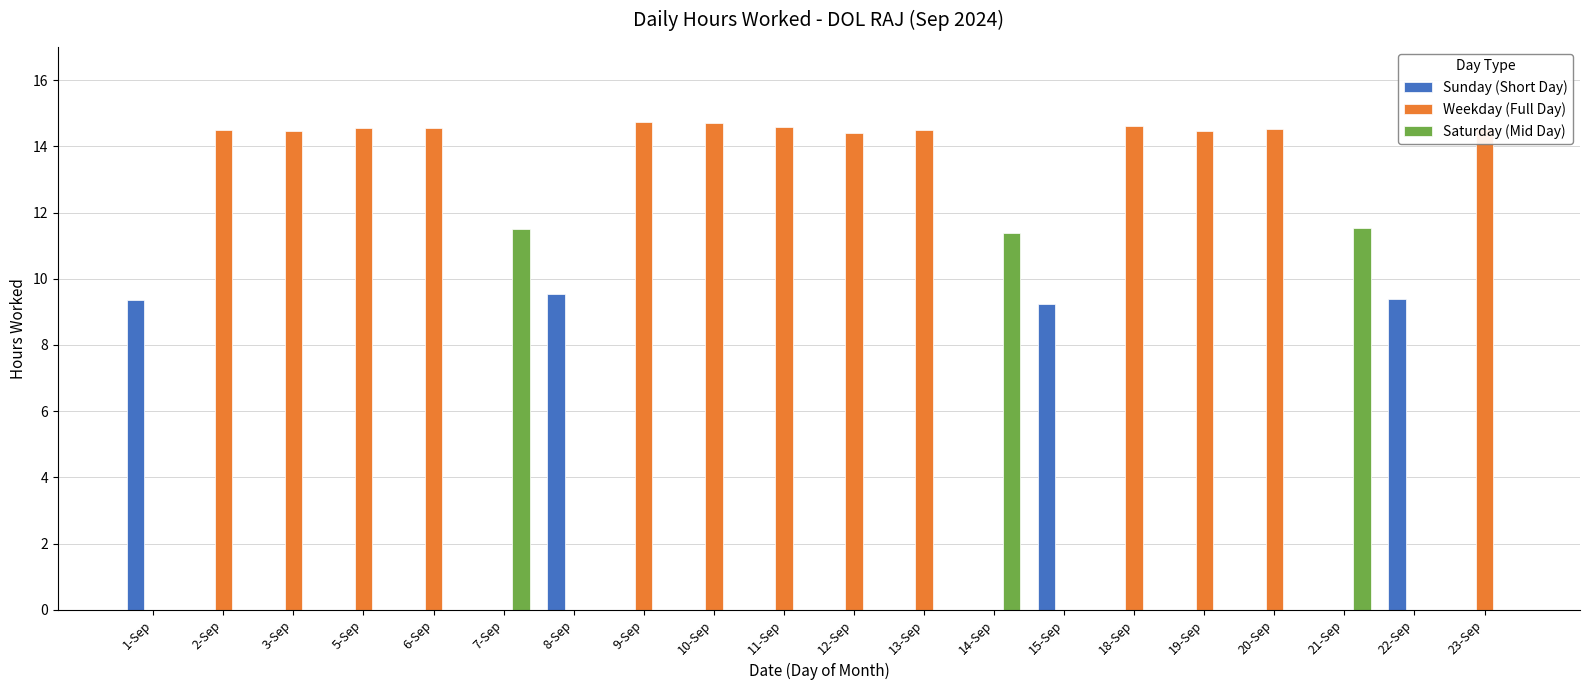

Which series has the largest total across all categories?

Weekday (Full Day)